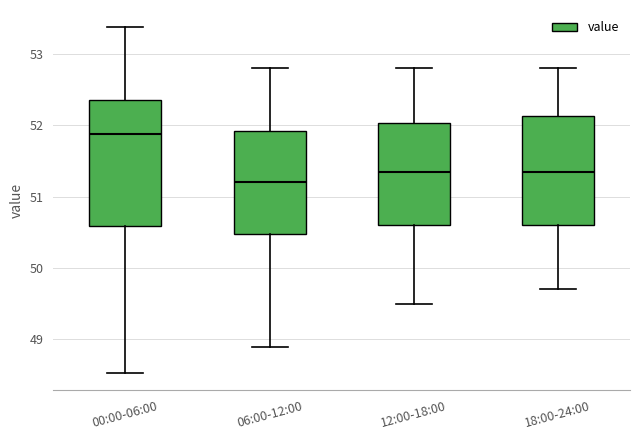

Where does the upper whisker of the box for 00:00-06:00 end on the y-axis? The values are not printed on the chart, so give them approximately, as read against the axis.

53.4